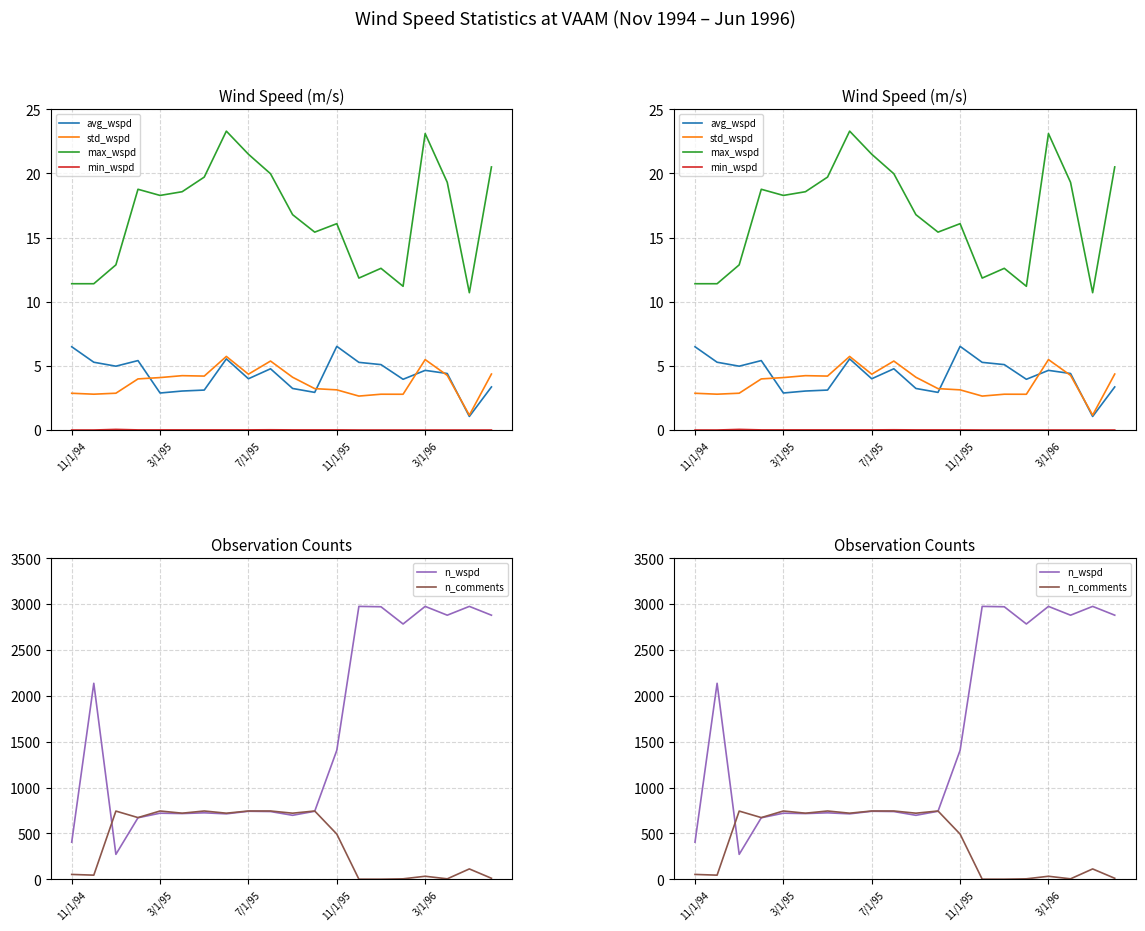

What are all the series names shown in the legend?

avg_wspd, std_wspd, max_wspd, min_wspd, n_wspd, n_comments